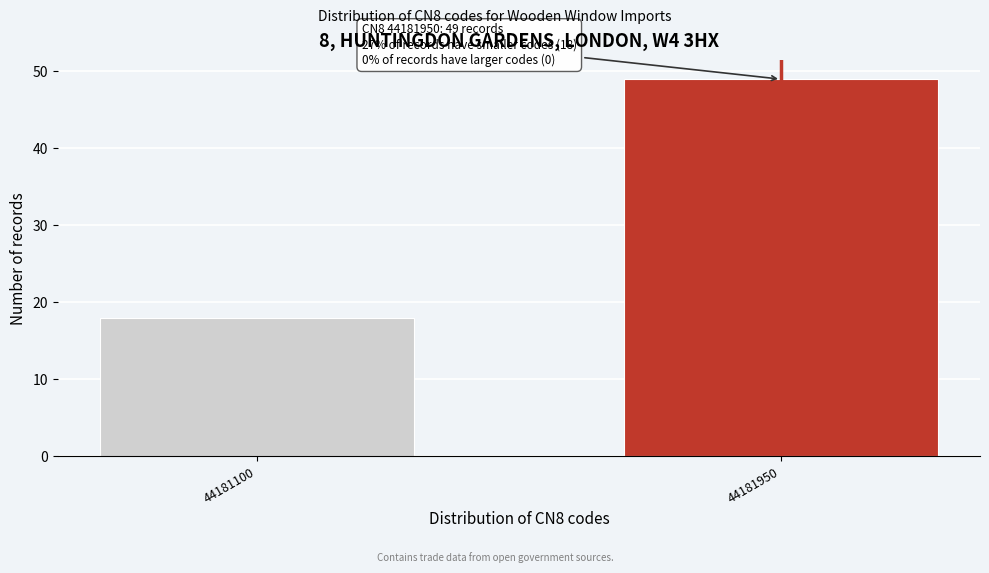

Reading left to right, list all the values displayed in this chart.

44181100=18	44181950=49